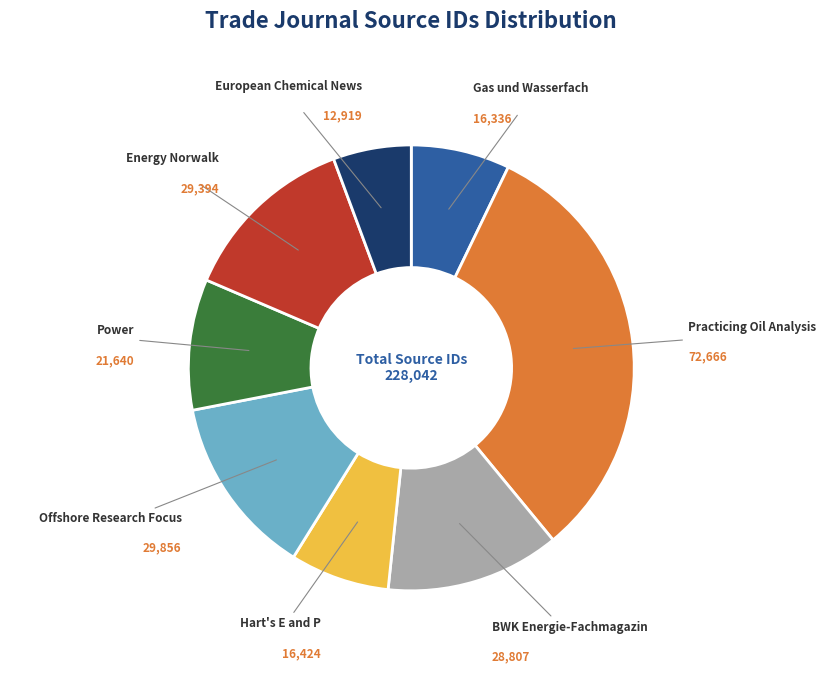

Does any single category account for the majority?

No